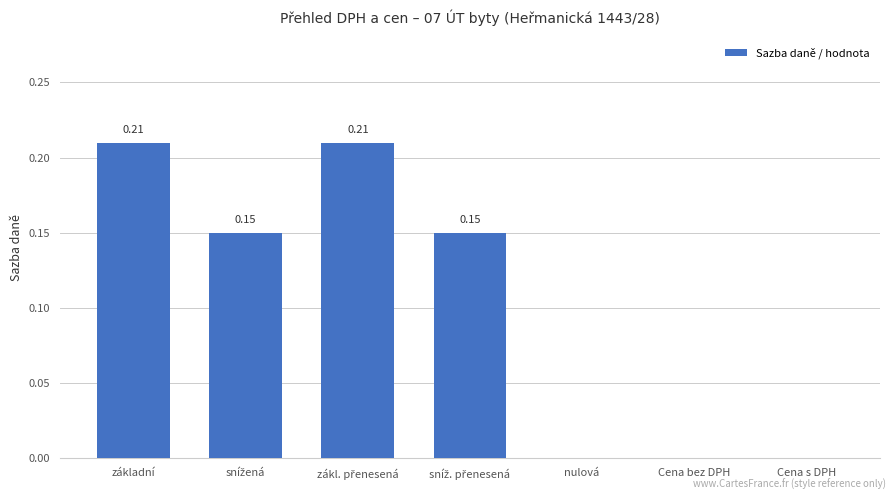

What is the sum of all values?

0.7